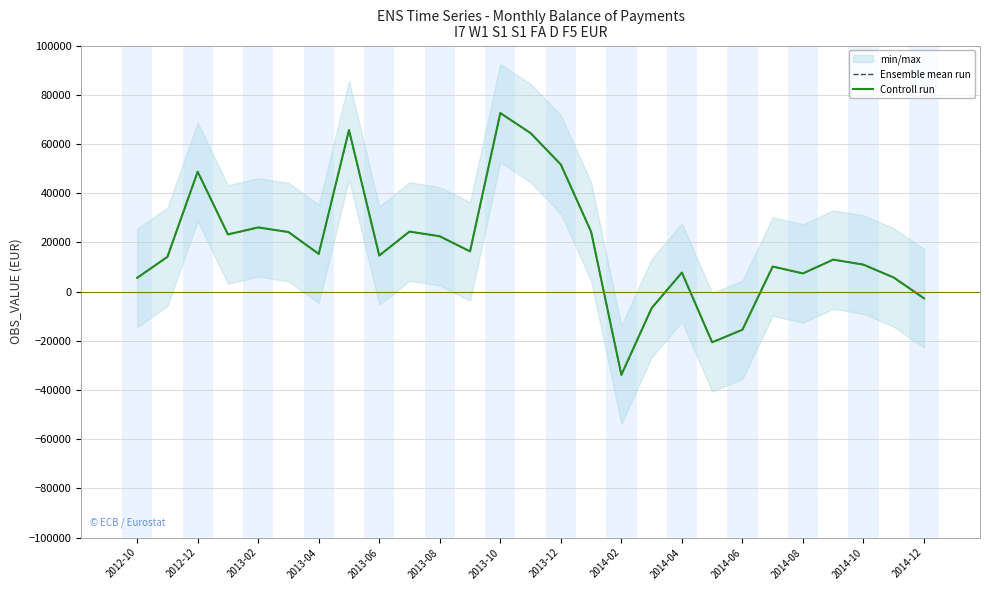

Which series has the largest total across all categories?

Ensemble mean run